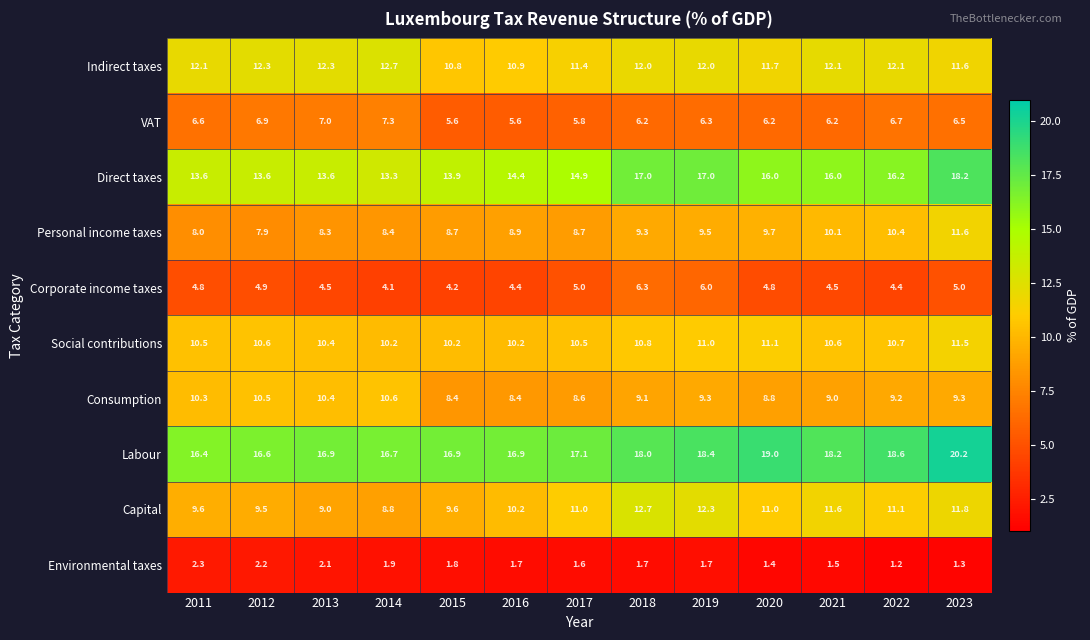

True or false: Labour has a value of 24.2 at 2014.

False